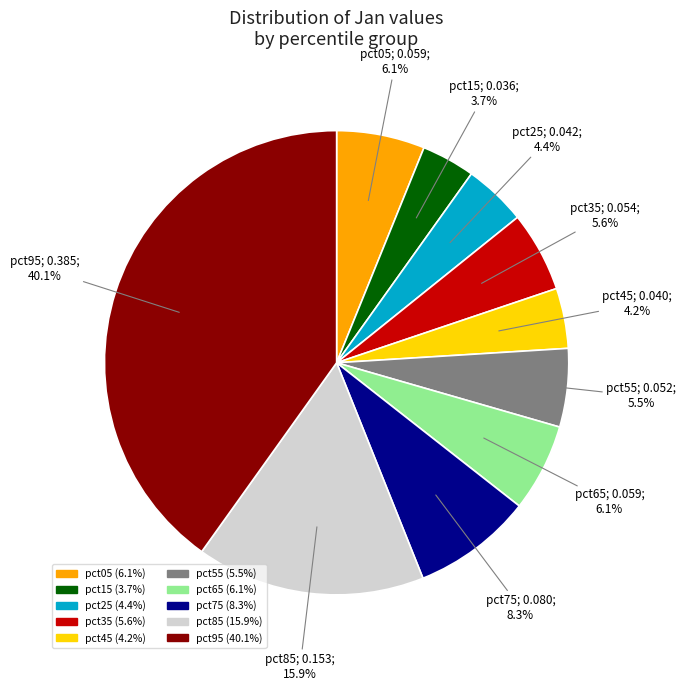

To the nearest percent, what is the difference between the largest and smallest slice percentages?

36%